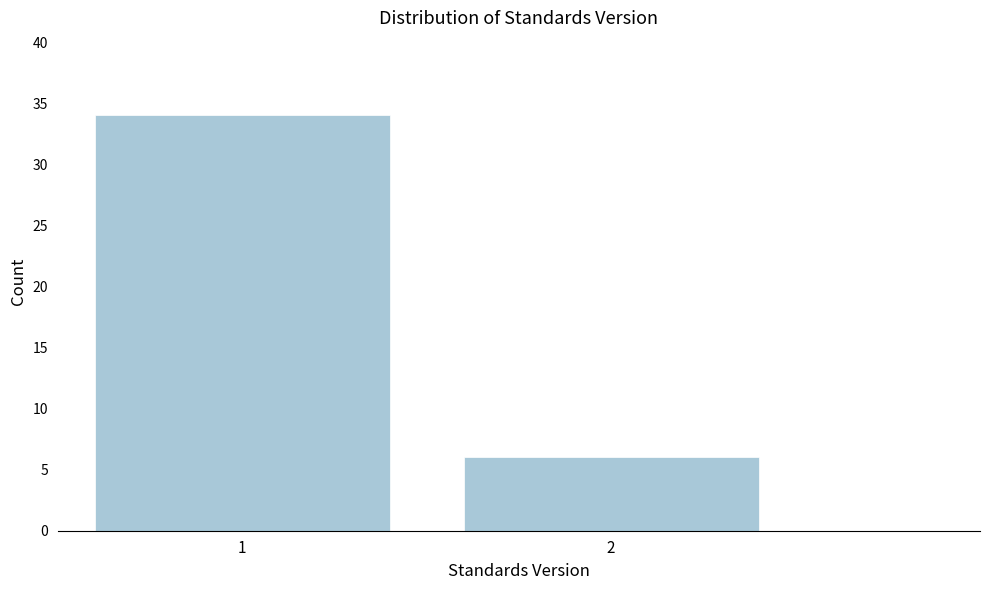

Reading left to right, transcribe all the data shown in this chart.

1=34	2=6